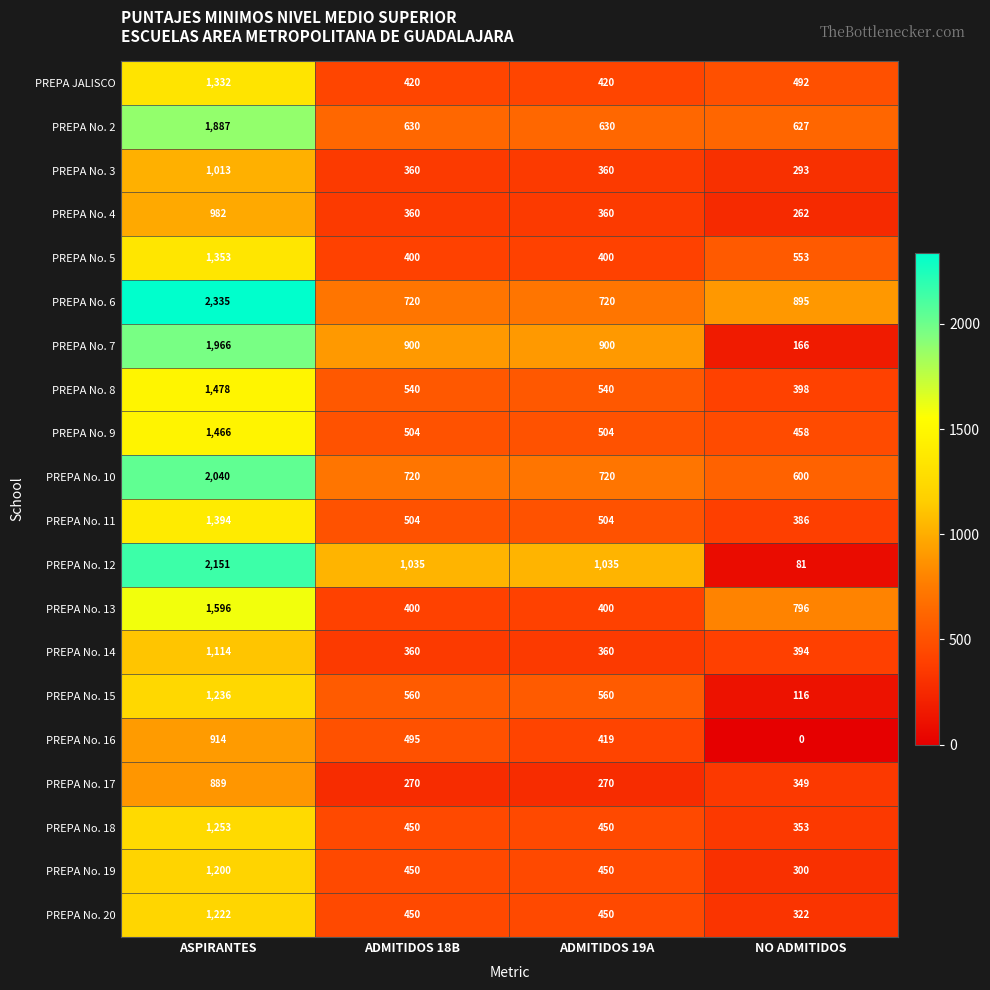

The value of PREPA No. 18 at ASPIRANTES is 1253. True or false?

True